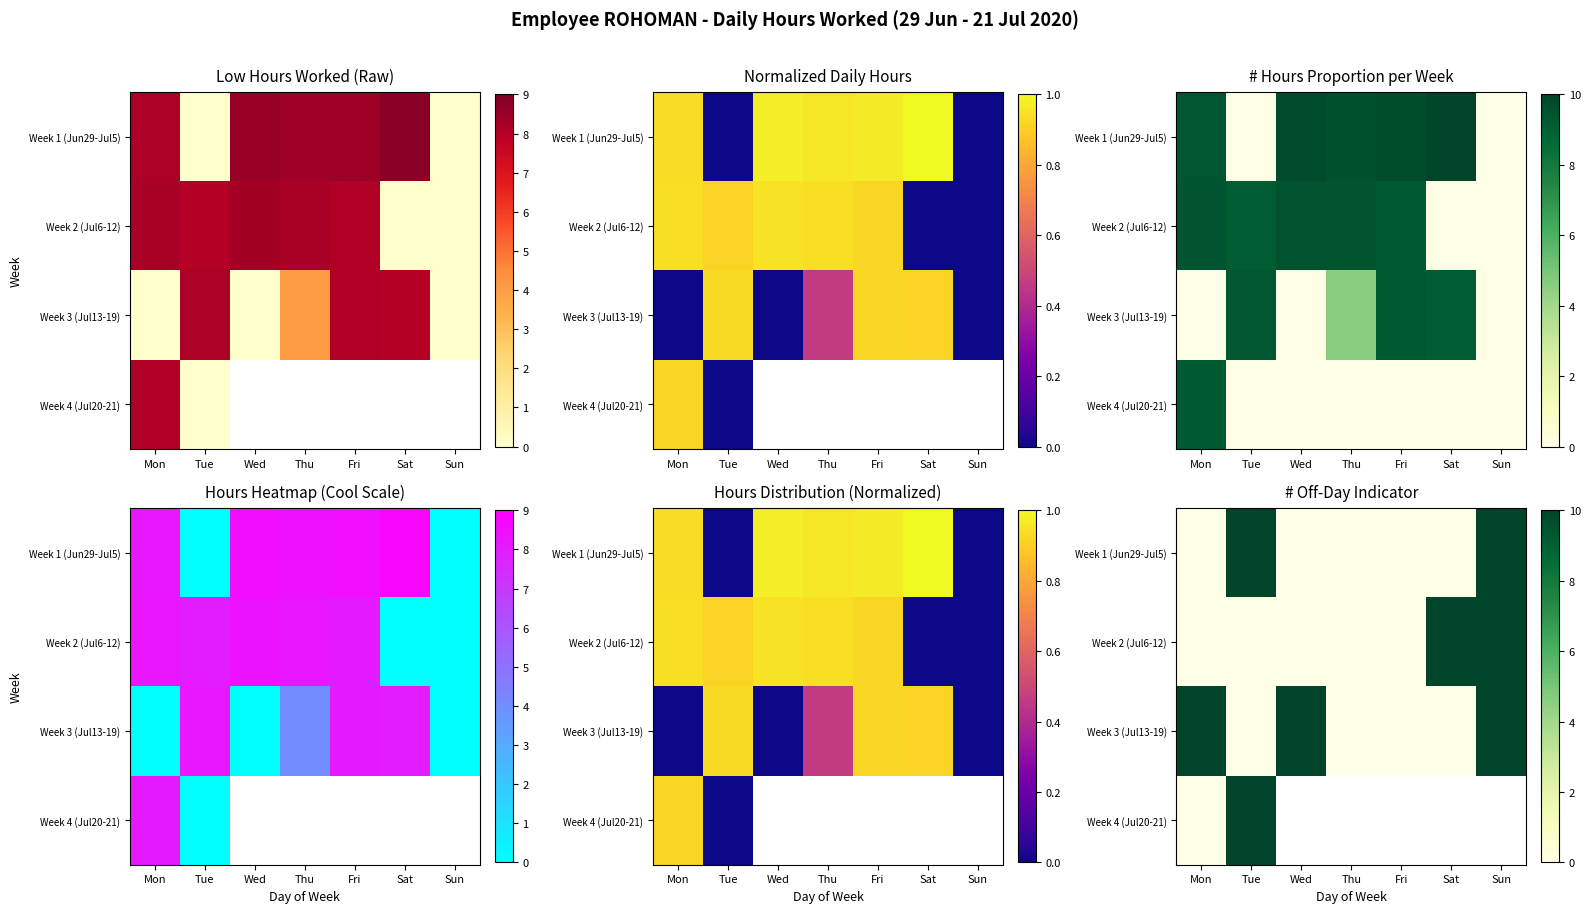

Between Tue and Wed, which is larger?

Tue